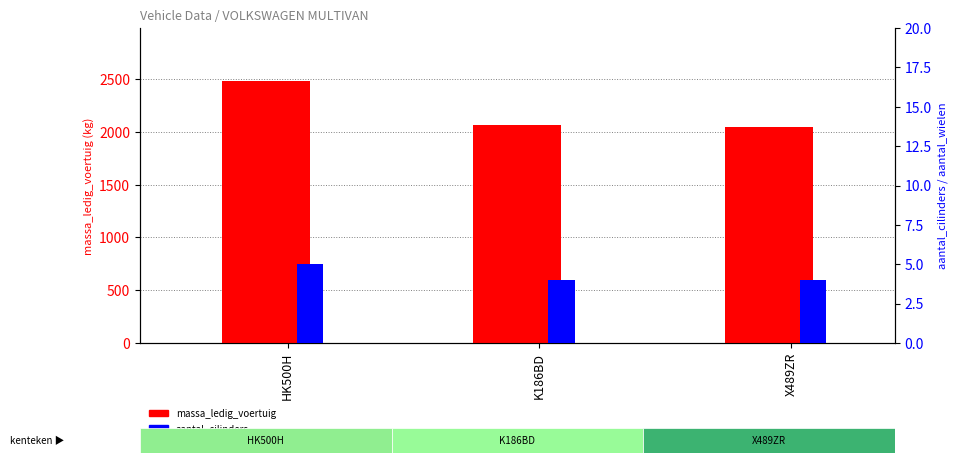

What are all the series names shown in the legend?

massa_ledig_voertuig, aantal_cilinders